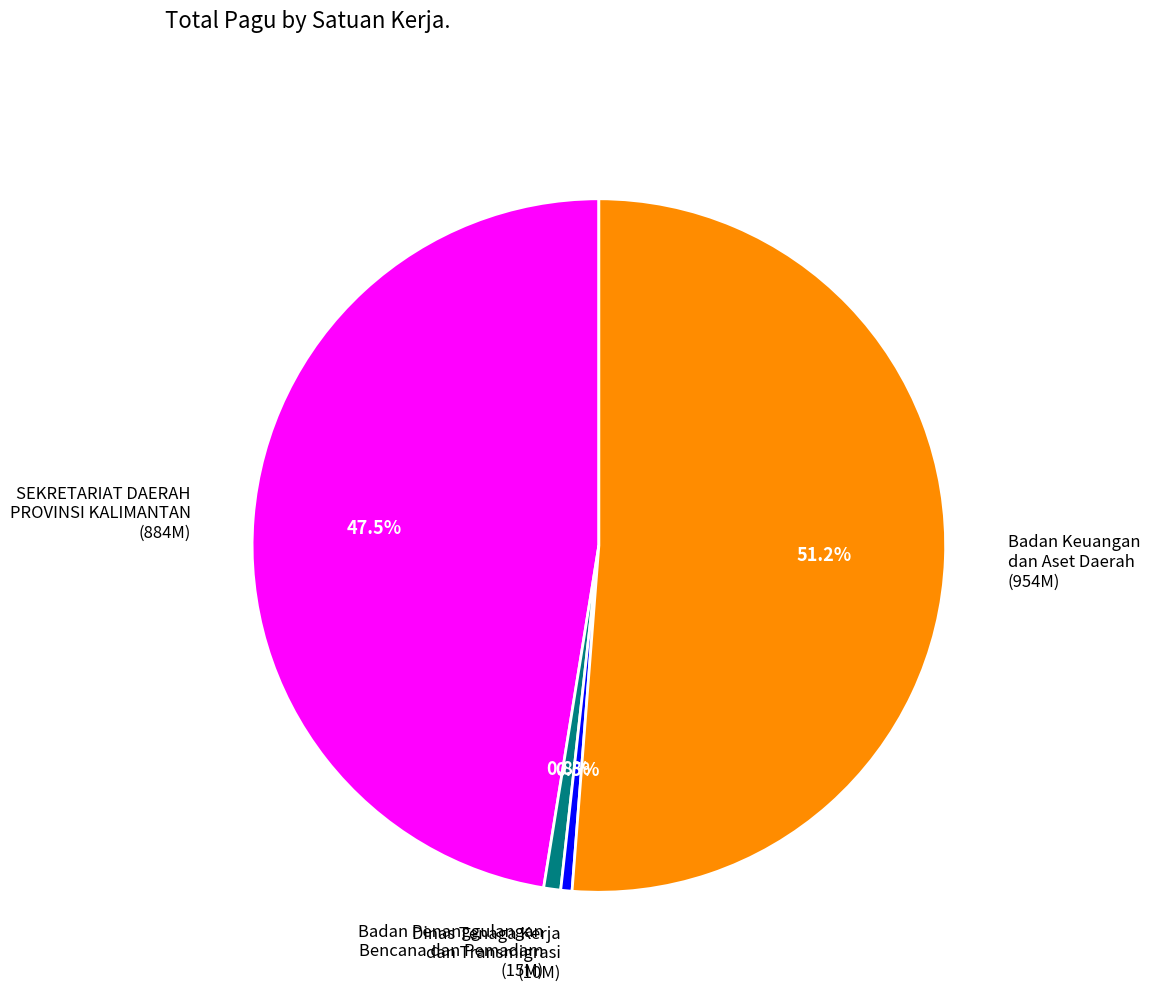

Which category has the biggest portion of the pie?

Badan Keuangan dan Aset Daerah